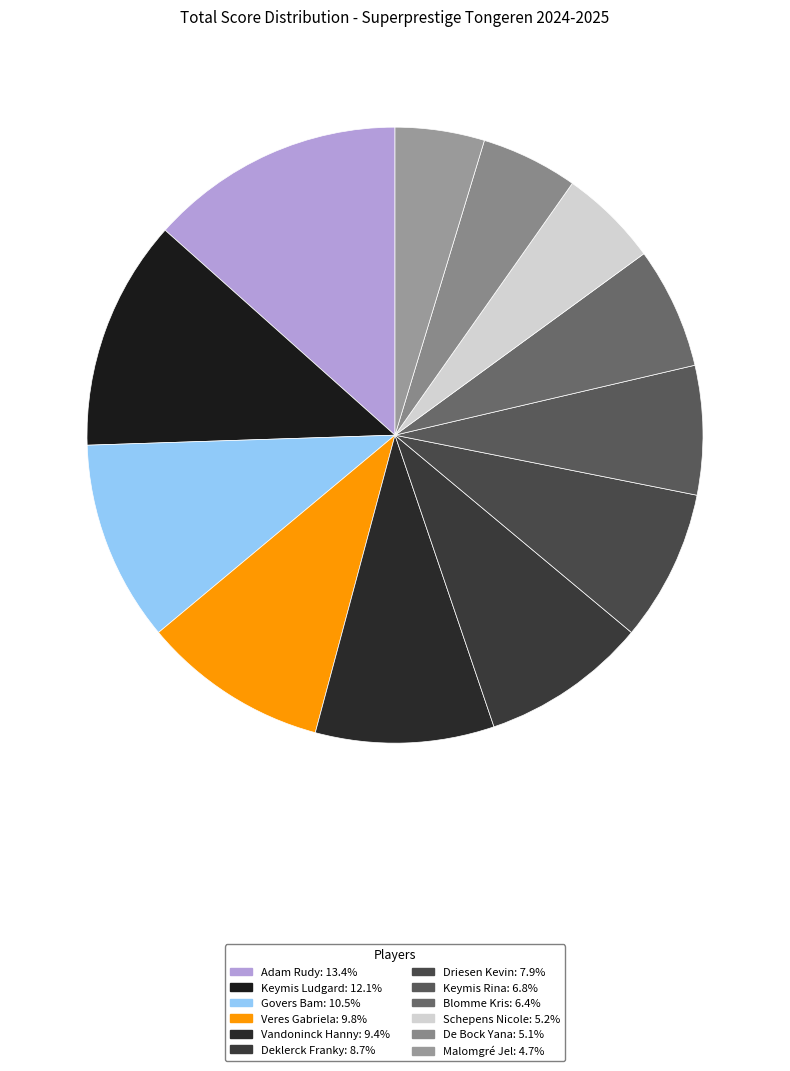

Is it true that Adam Rudy is 19% of the pie?

False